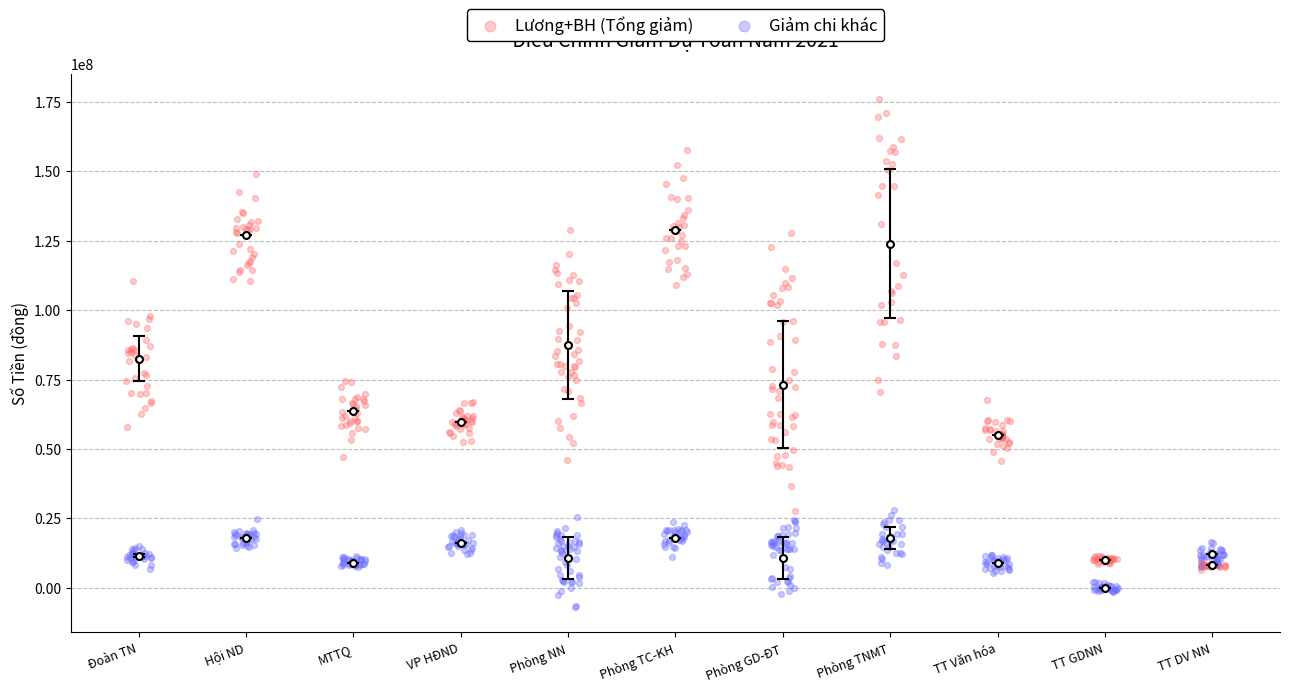

Which series contains the highest Y value?

Lương+BH (Tổng giảm)